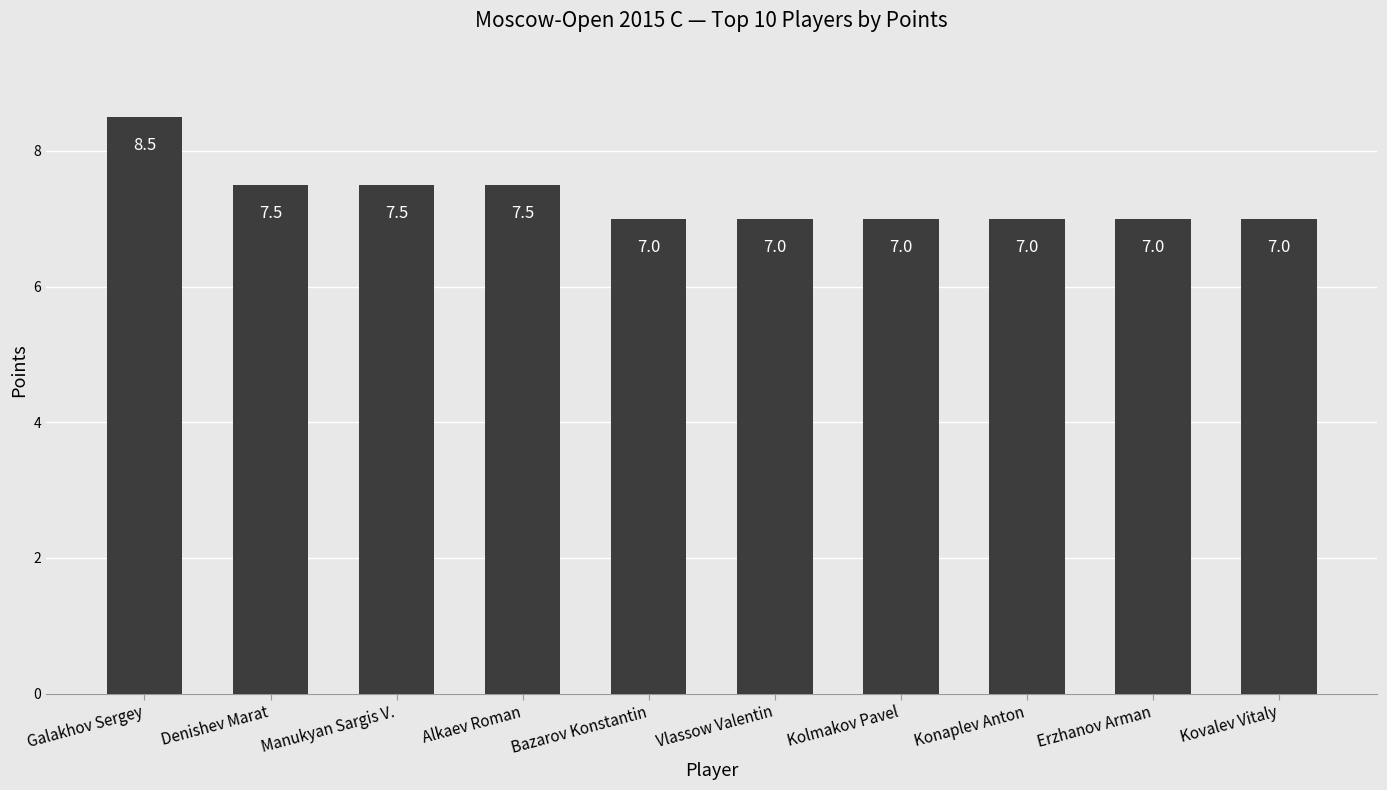

How many series are shown in this chart?

1